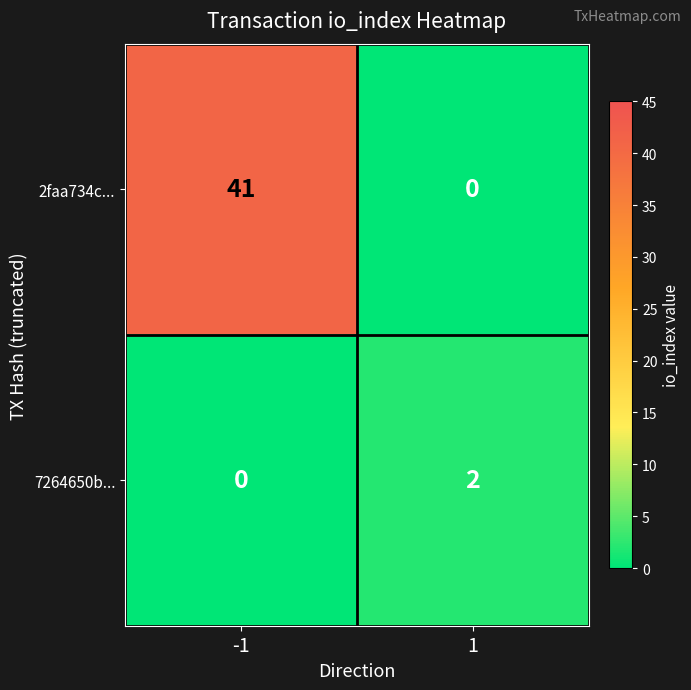

True or false: 7264650b... has a value of 2 at 1.

True